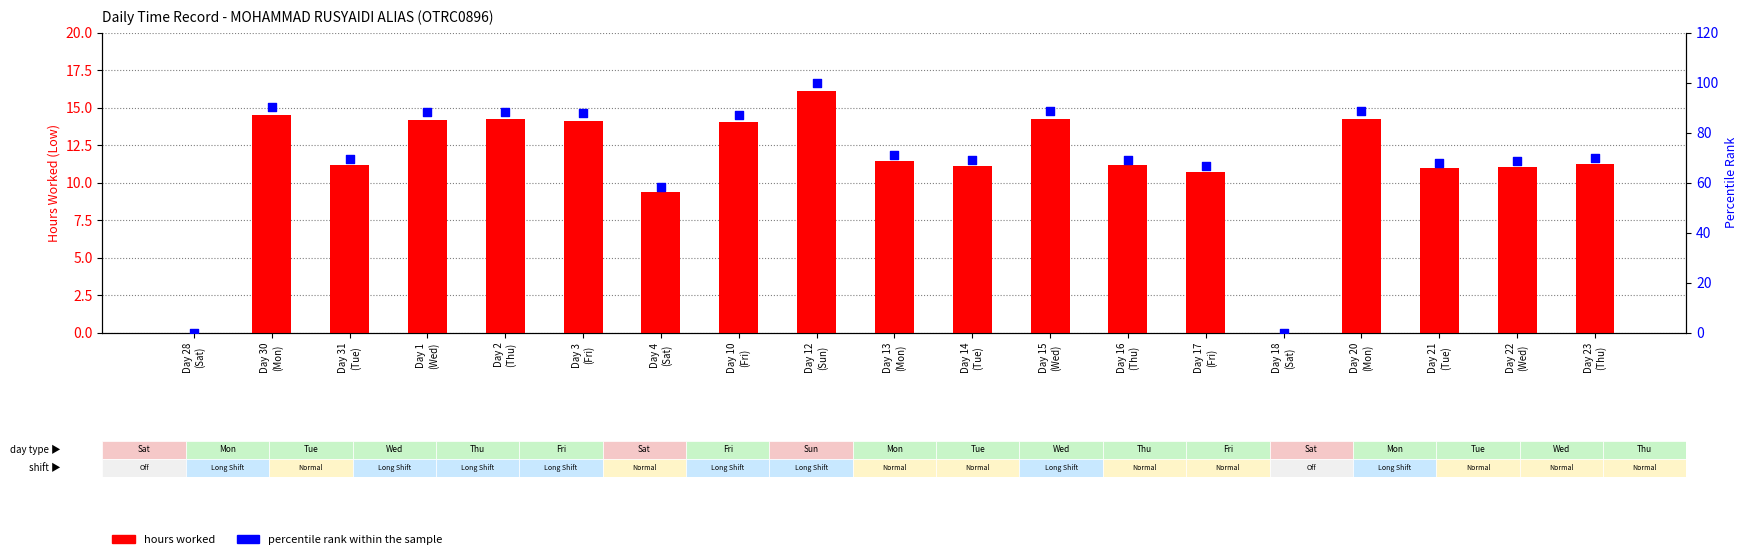

At how many categories does at least one series exceed 29?

17